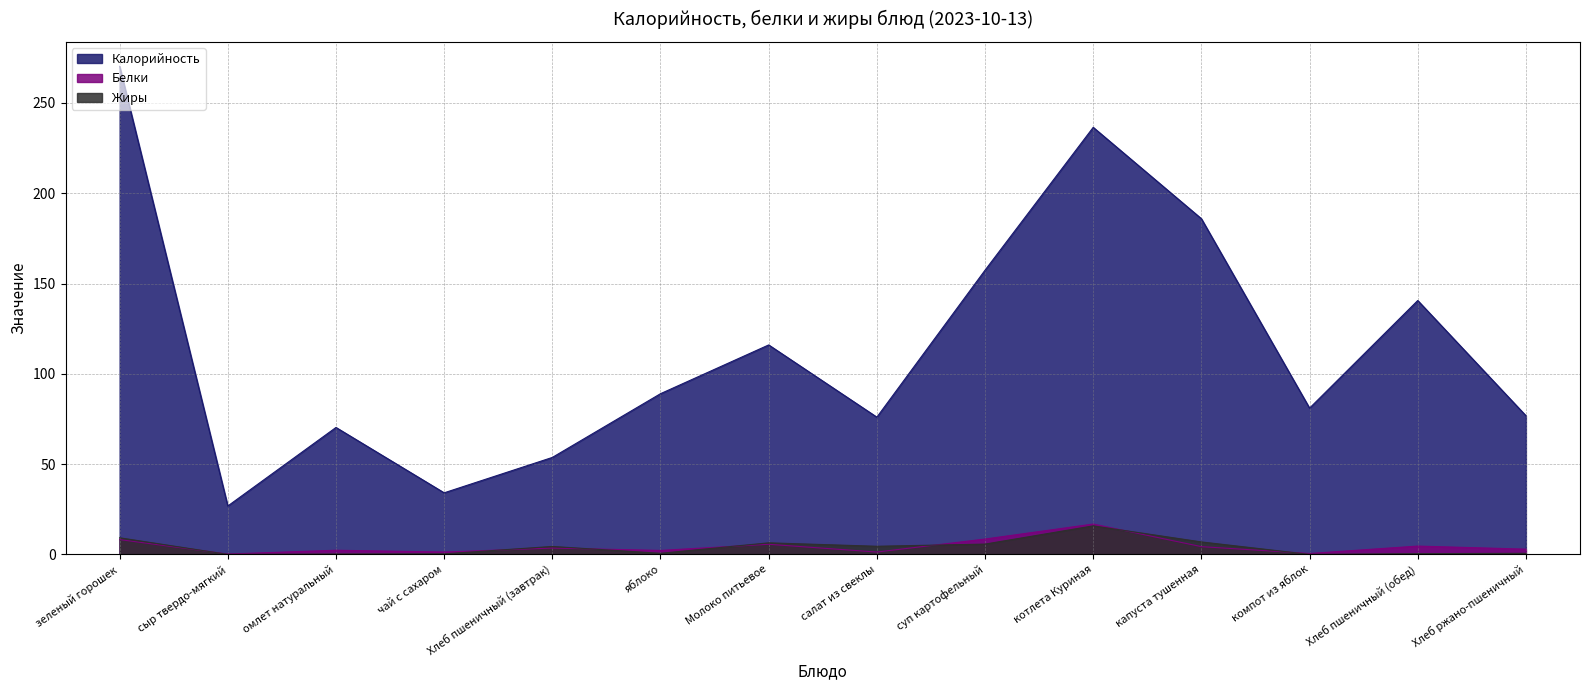

Which series has the widest spread of values?

Калорийность